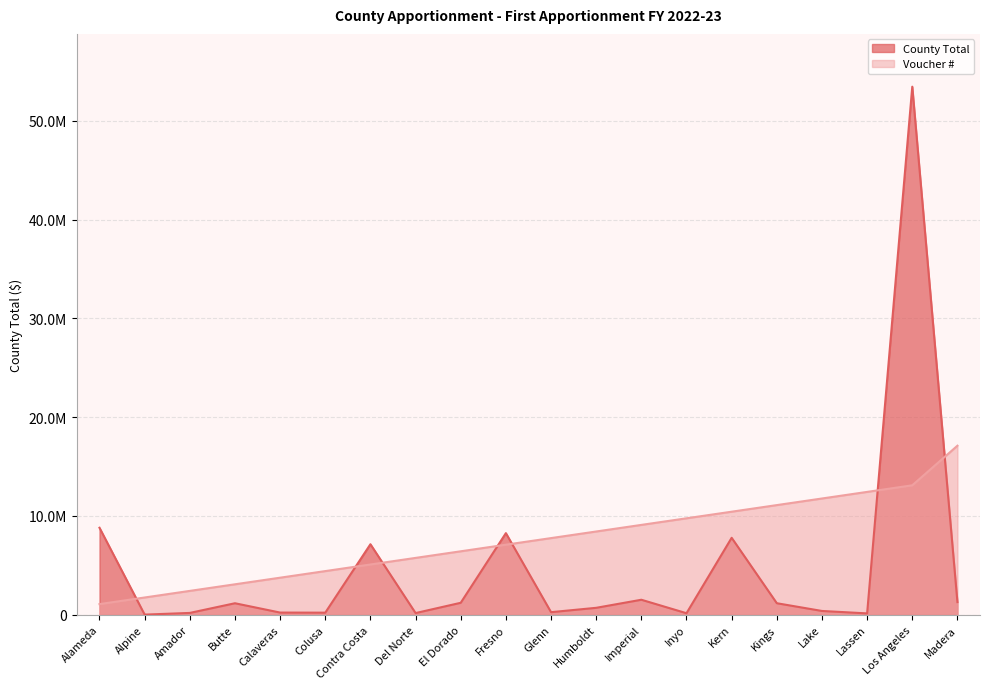

Between Humboldt and Alpine, which is larger?

Humboldt